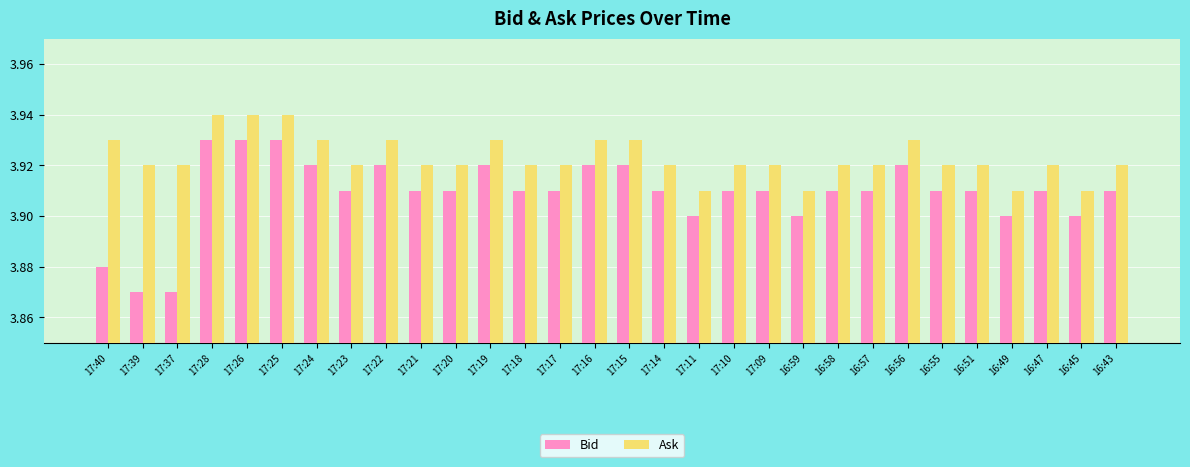

How many bars are there in each group?

2